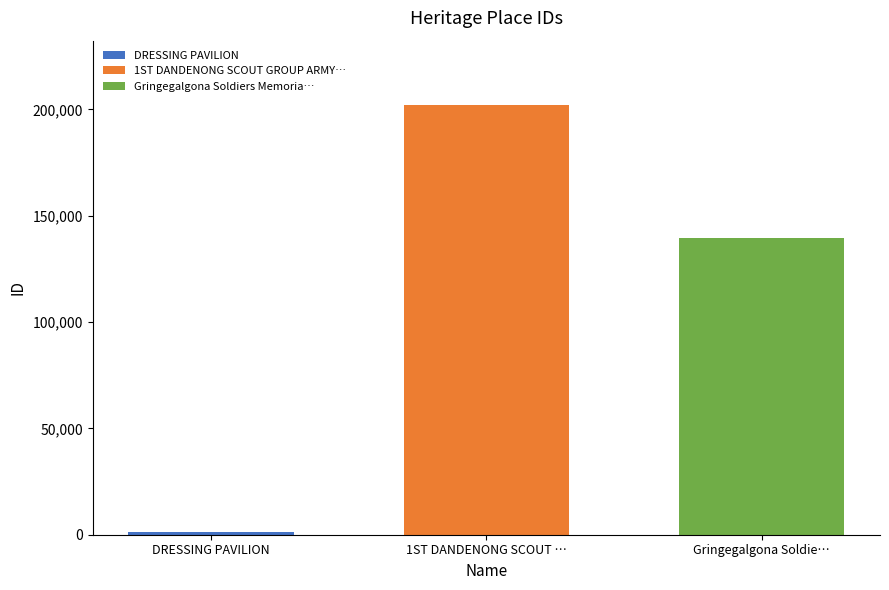

How many categories are shown in the chart?

1